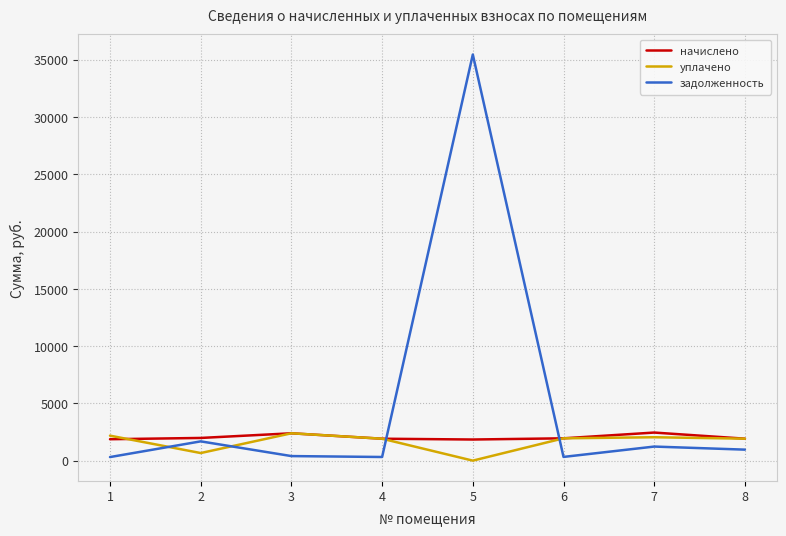

Where does the задолженность series first go above 960?

2